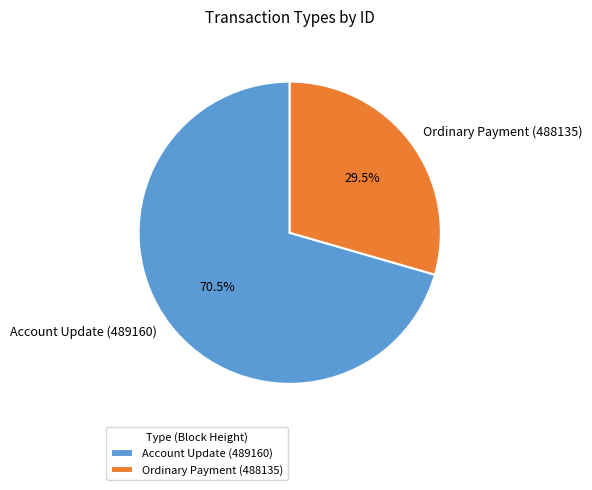

Approximately how many times larger is the value at Ordinary Payment (488135) compared to Account Update (489160)?

0.4